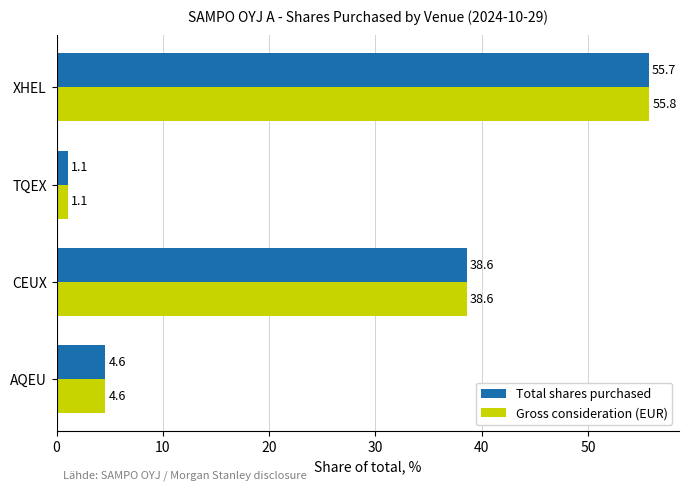

At how many categories does at least one series exceed 6?

2